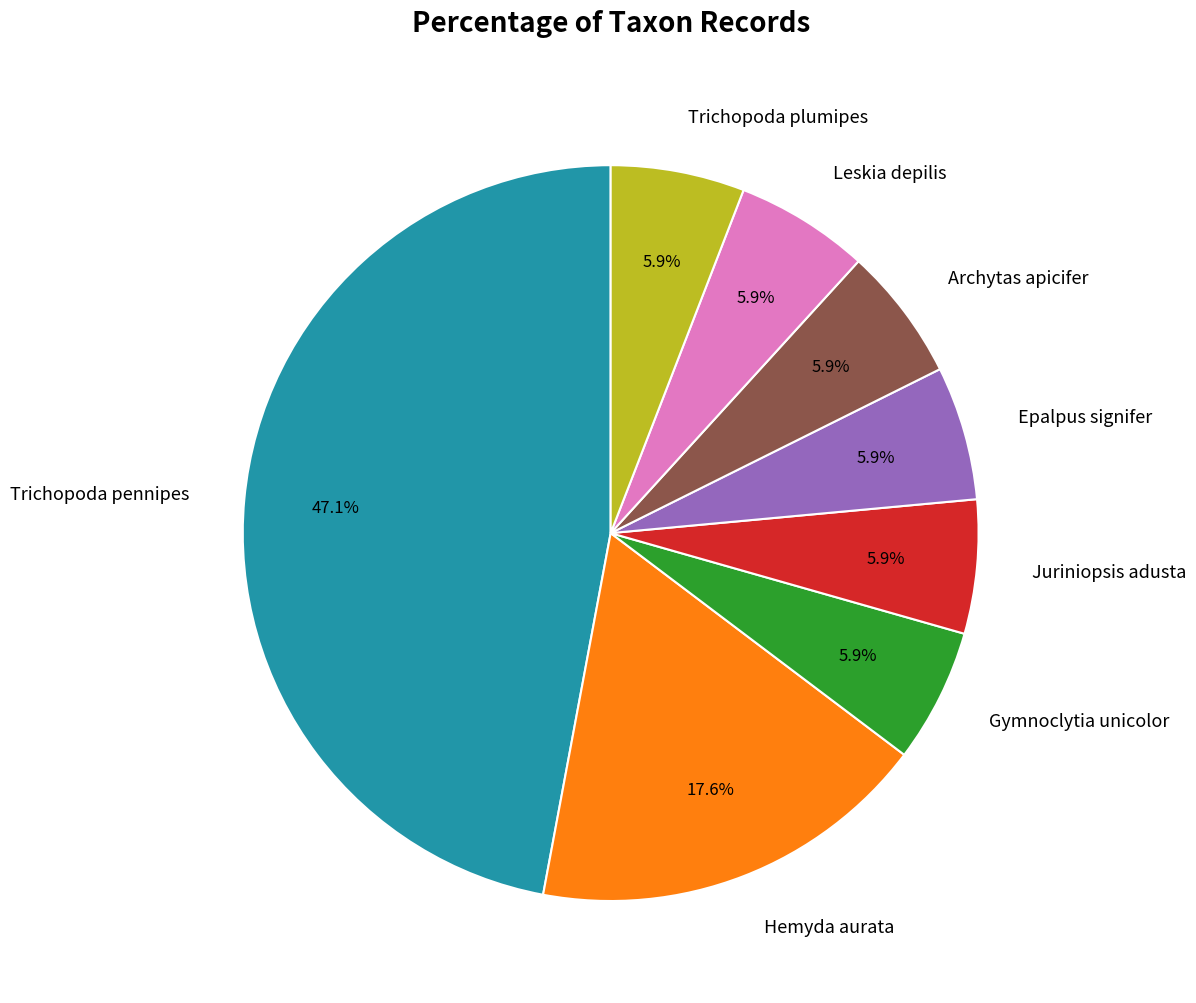

What percentage is the Epalpus signifer slice, to the nearest percent?

6%